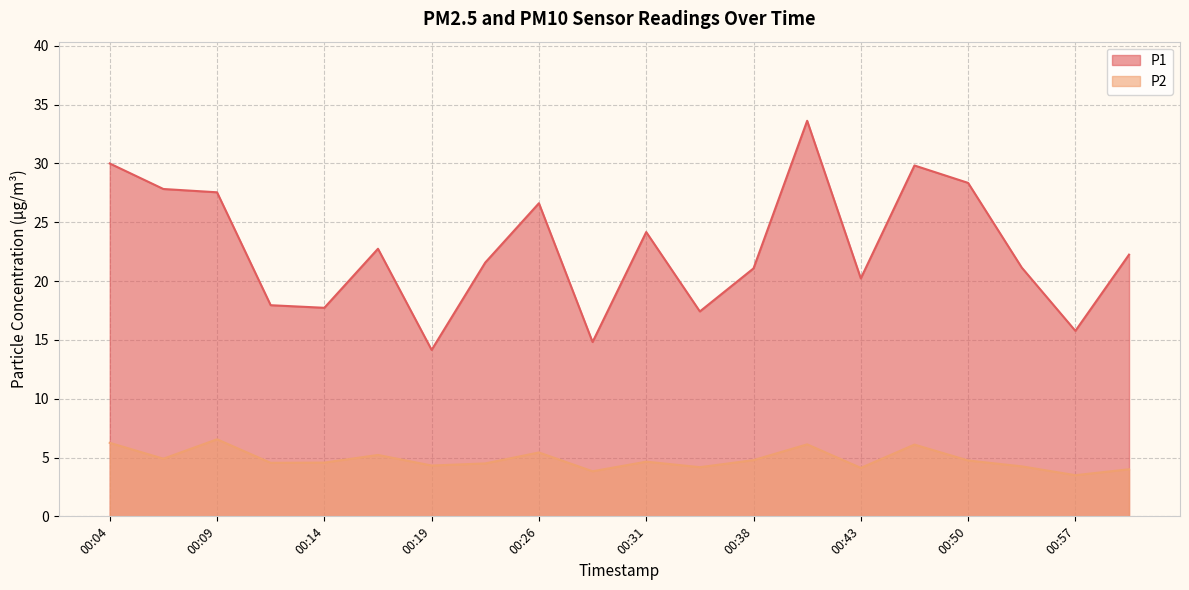

How many lines are shown in the chart?

2